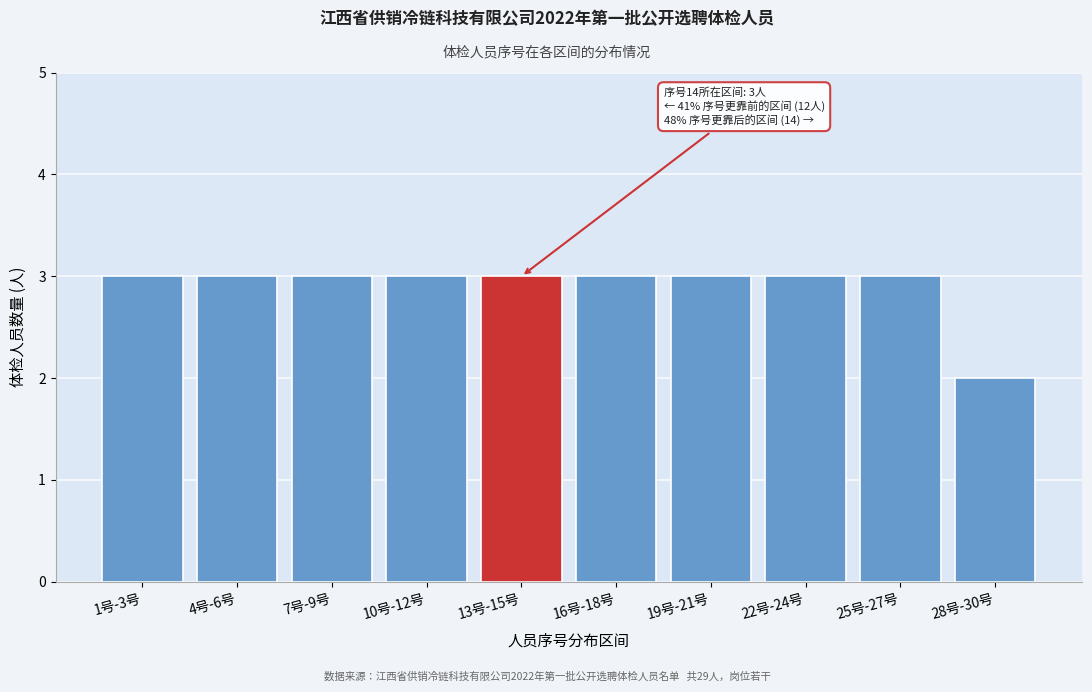

Reading left to right, what are all the values shown in this chart?

3	3	3	3	3	3	3	3	3	2